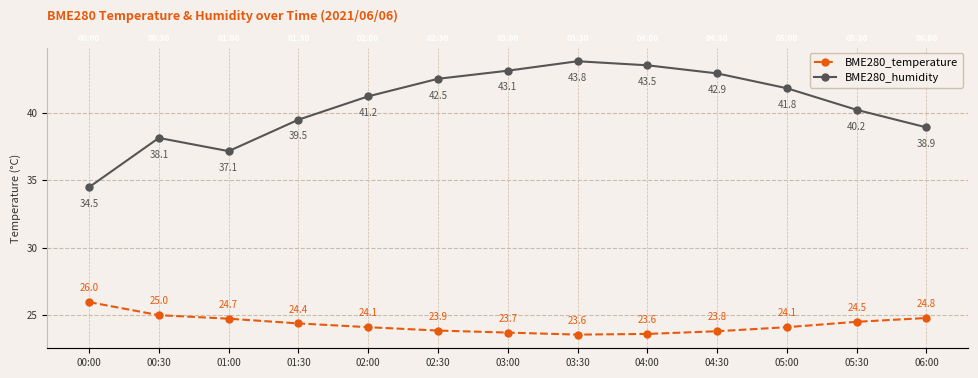

True or false: BME280_temperature and BME280_humidity intersect in this chart.

False